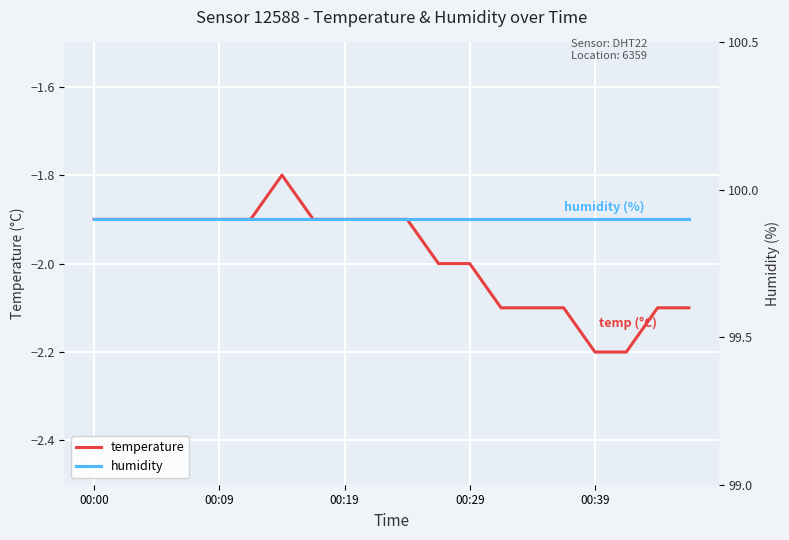

True or false: temperature and humidity intersect in this chart.

False